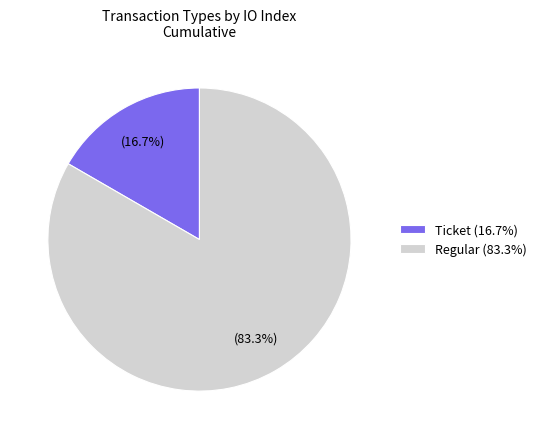

Is there a majority slice in this chart?

Yes